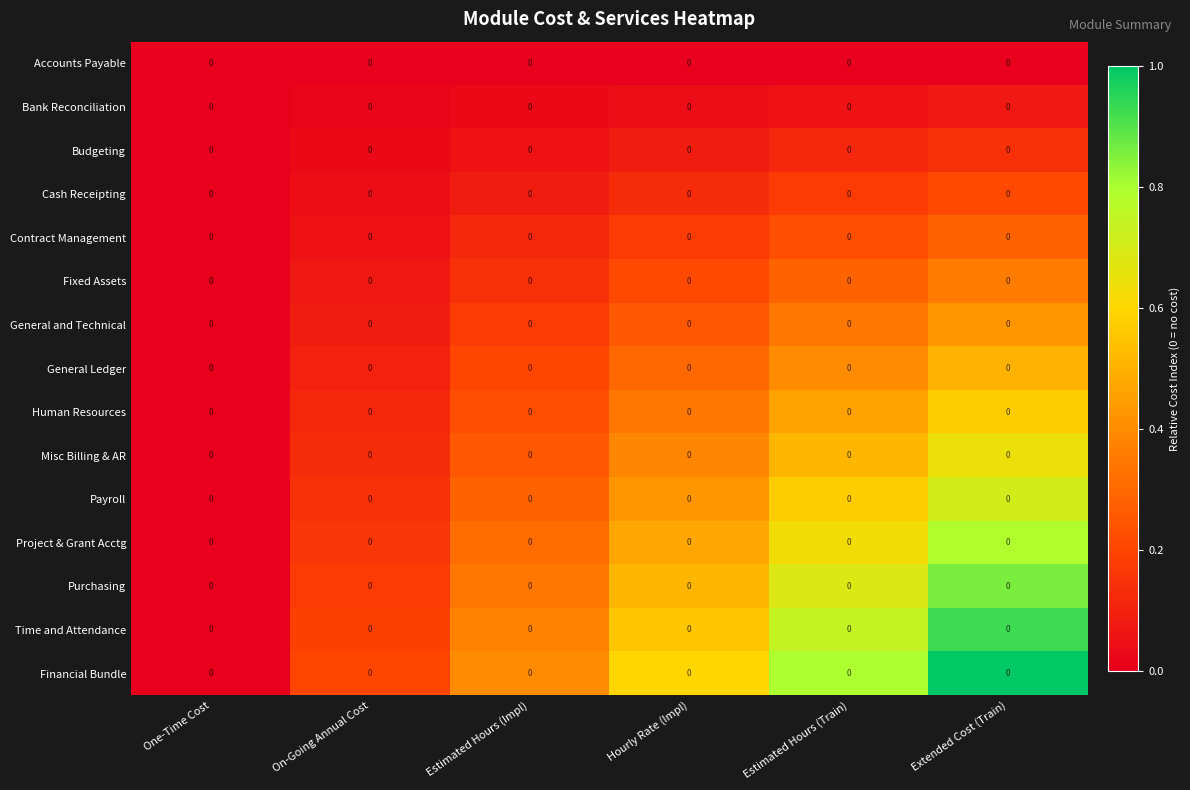

Which series has the largest total across all categories?

Financial Bundle